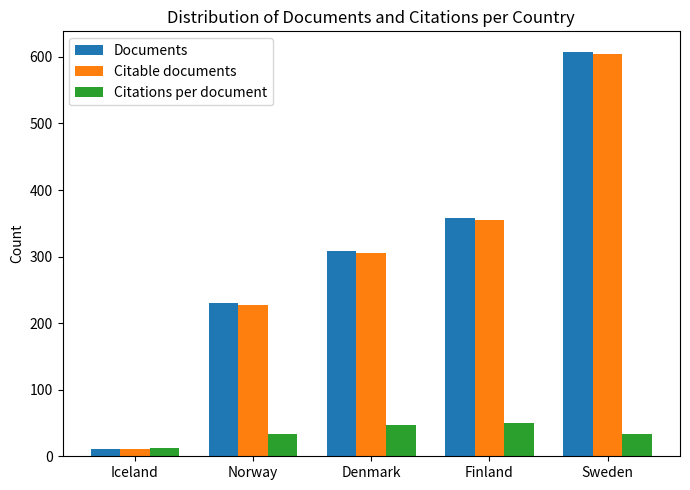

What is the minimum value shown in the chart?

11.0